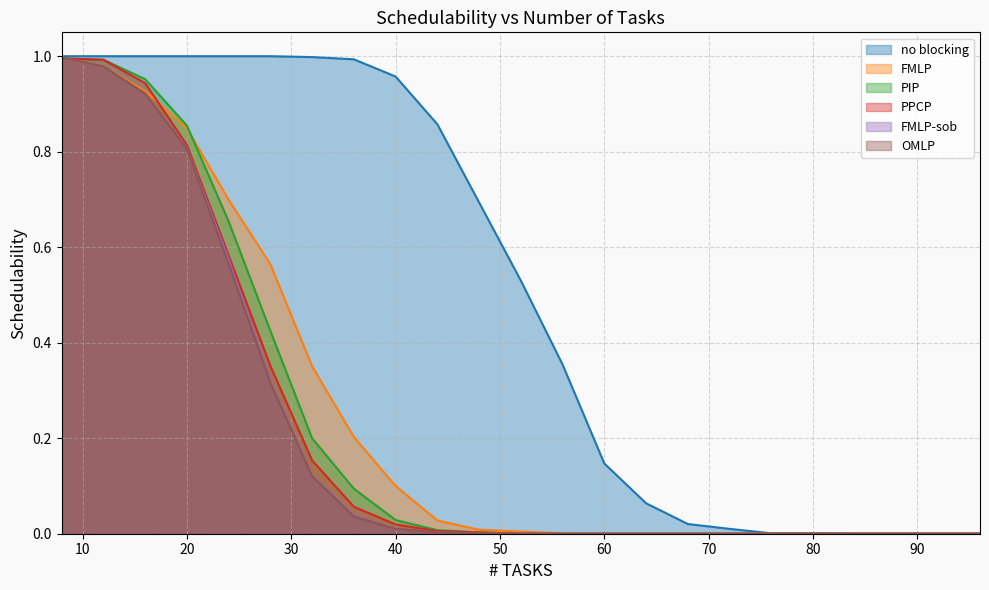

True or false: FMLP and no blocking intersect in this chart.

False